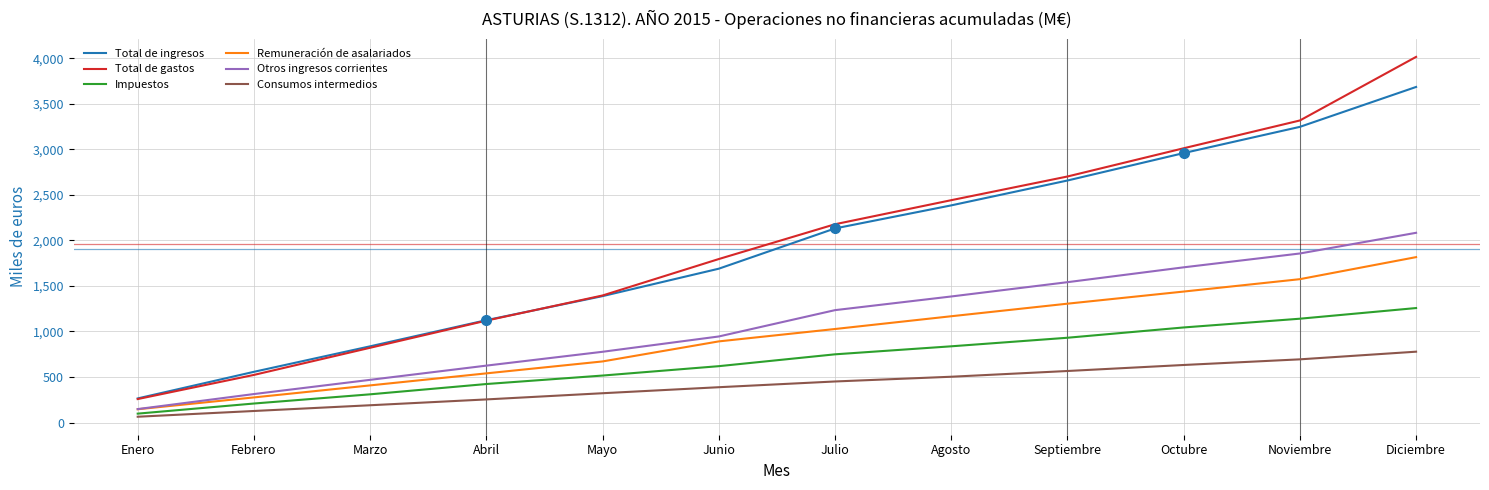

Which category has the lowest value across all series?

Enero